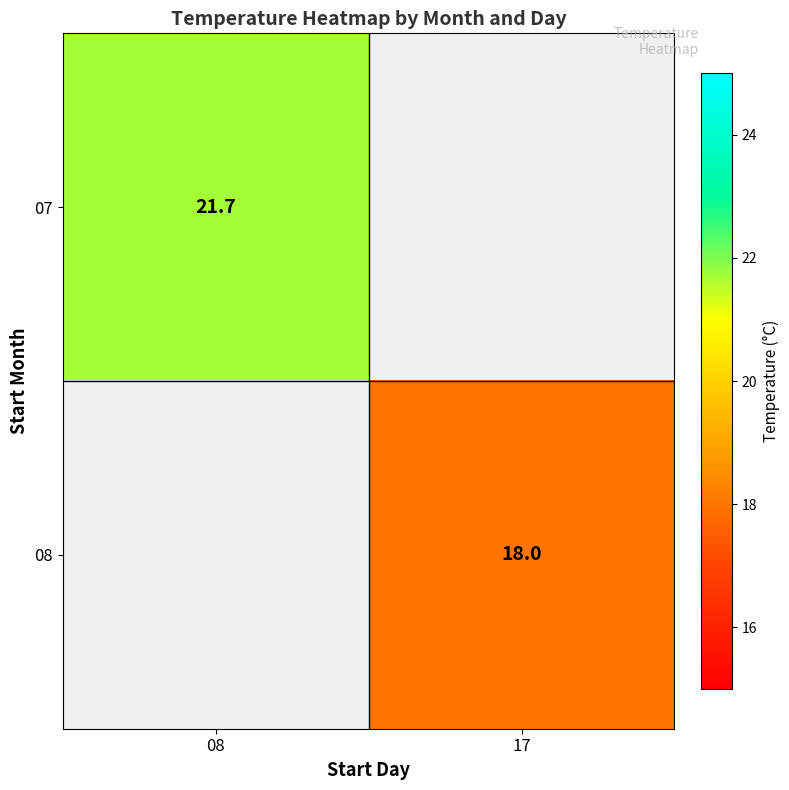

How many data points does each series have?

2